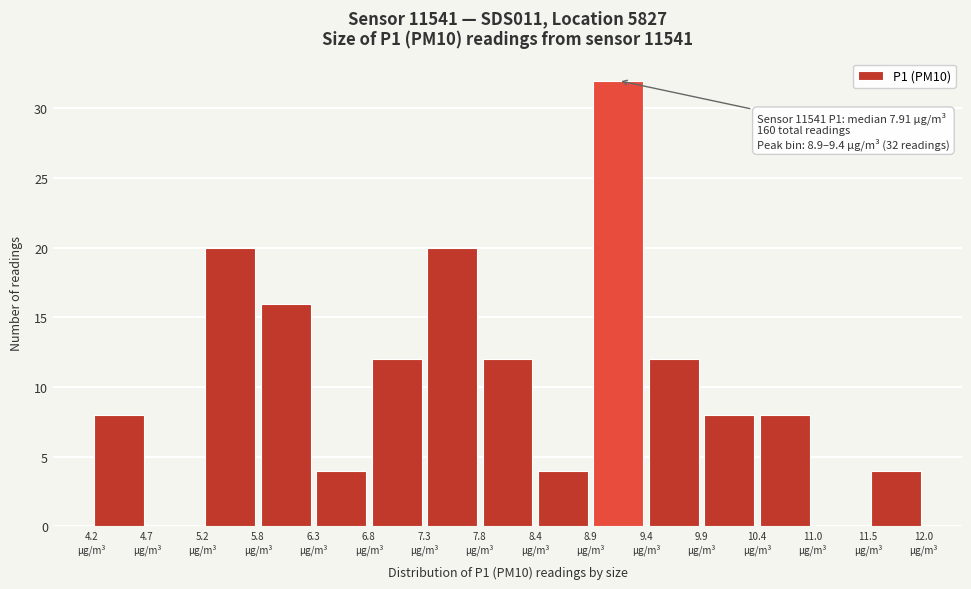

Over which range of the x-axis is the bar tallest?

8.88 to 9.40